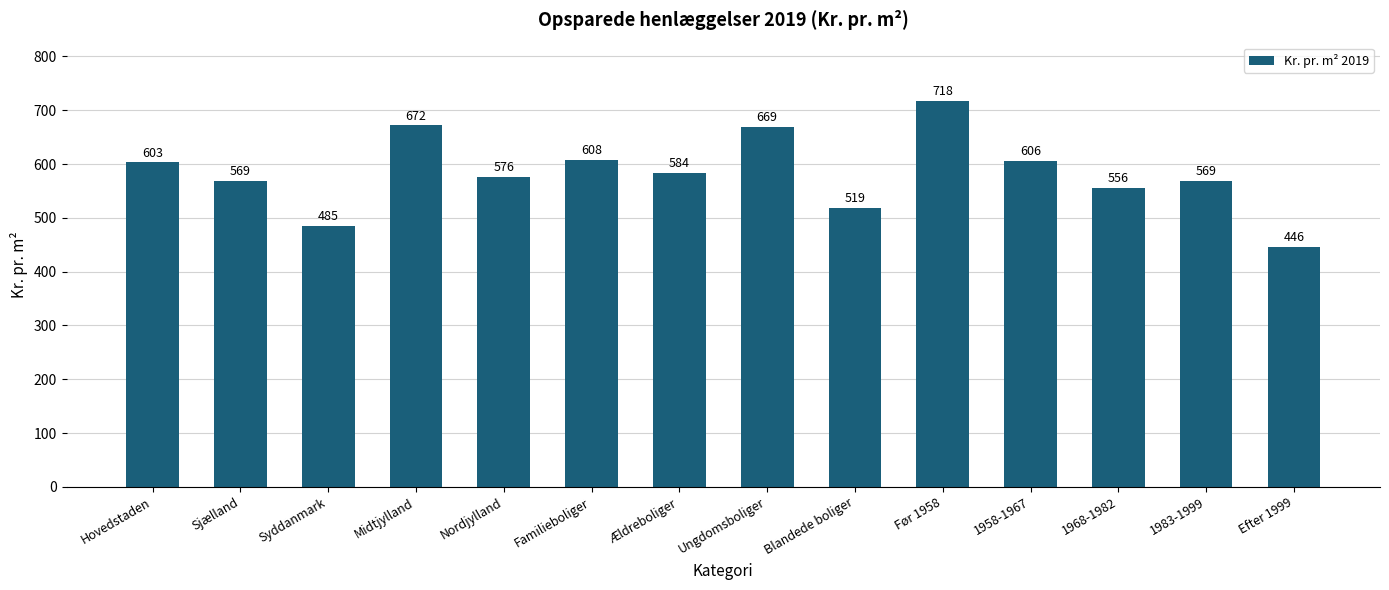

What is the maximum value shown in the chart?

718